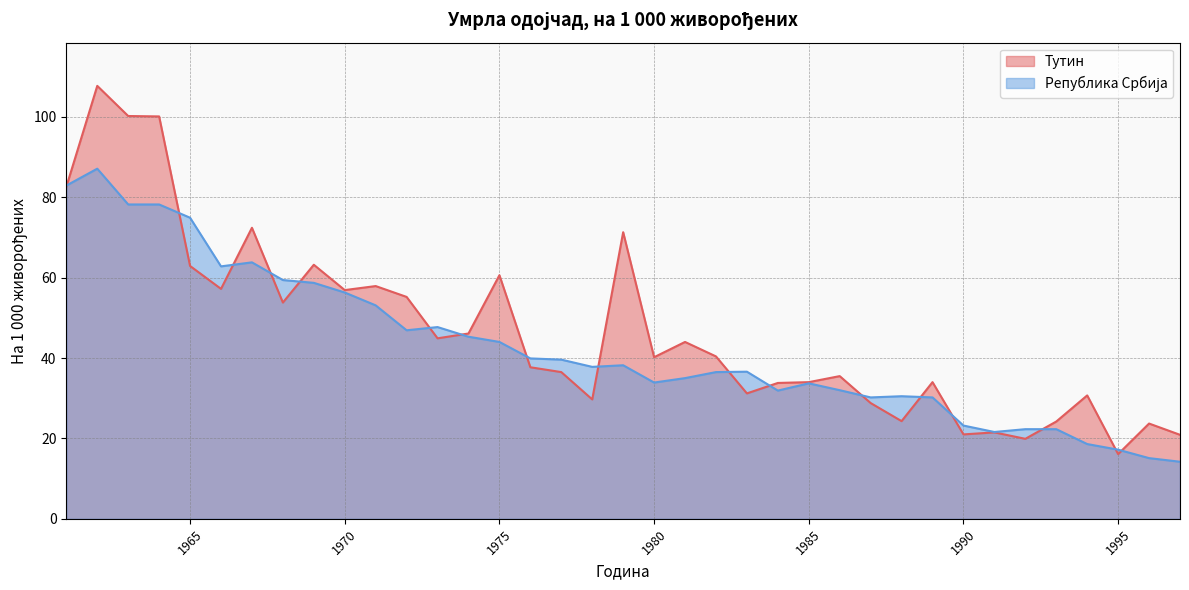

Rank the series by their maximum value, from lowest to highest.

Република Србија, Тутин